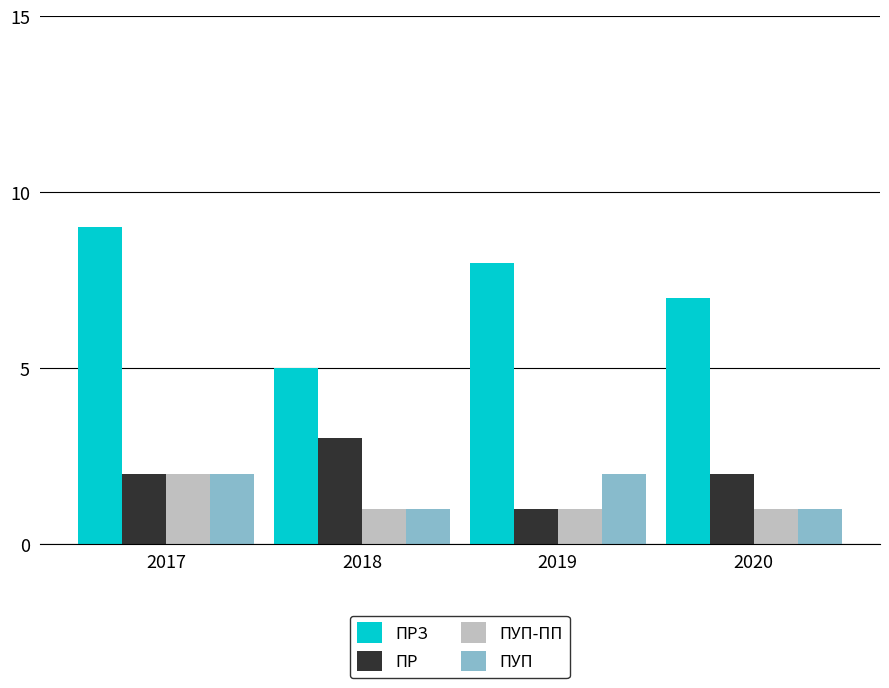

At which category is the sum across all series the highest?

2017